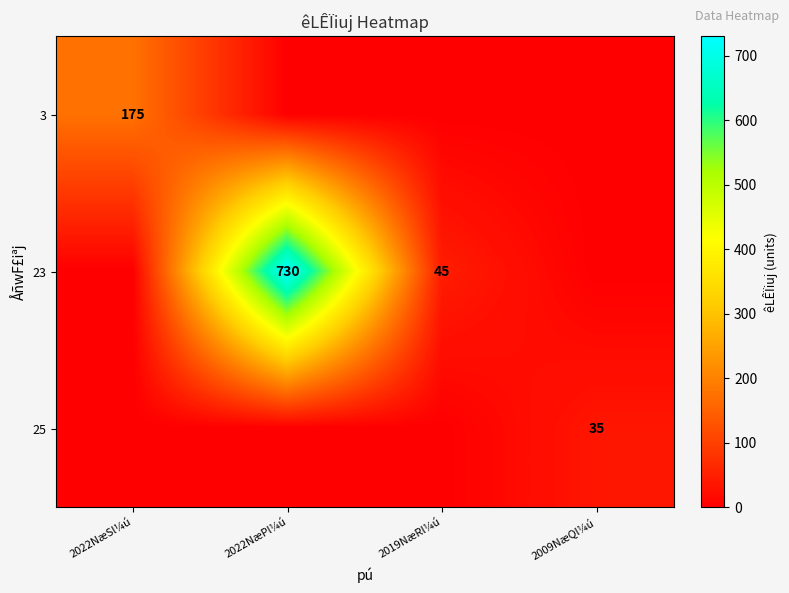

The 23 series shows 12 at 2019NæRl¼ú. True or false?

False